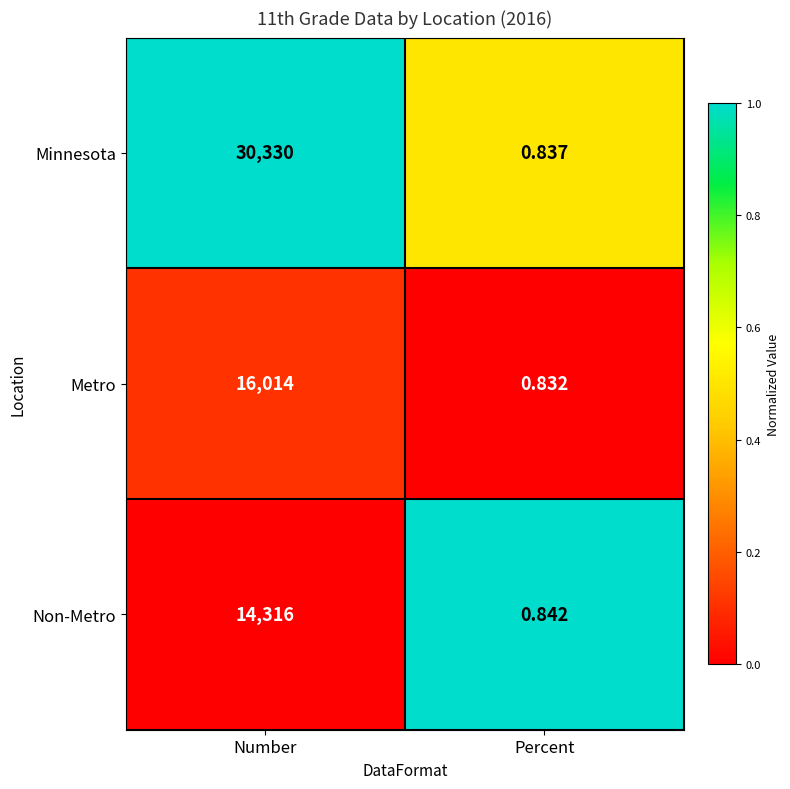

Which label corresponds to the smallest value in the chart?

Percent